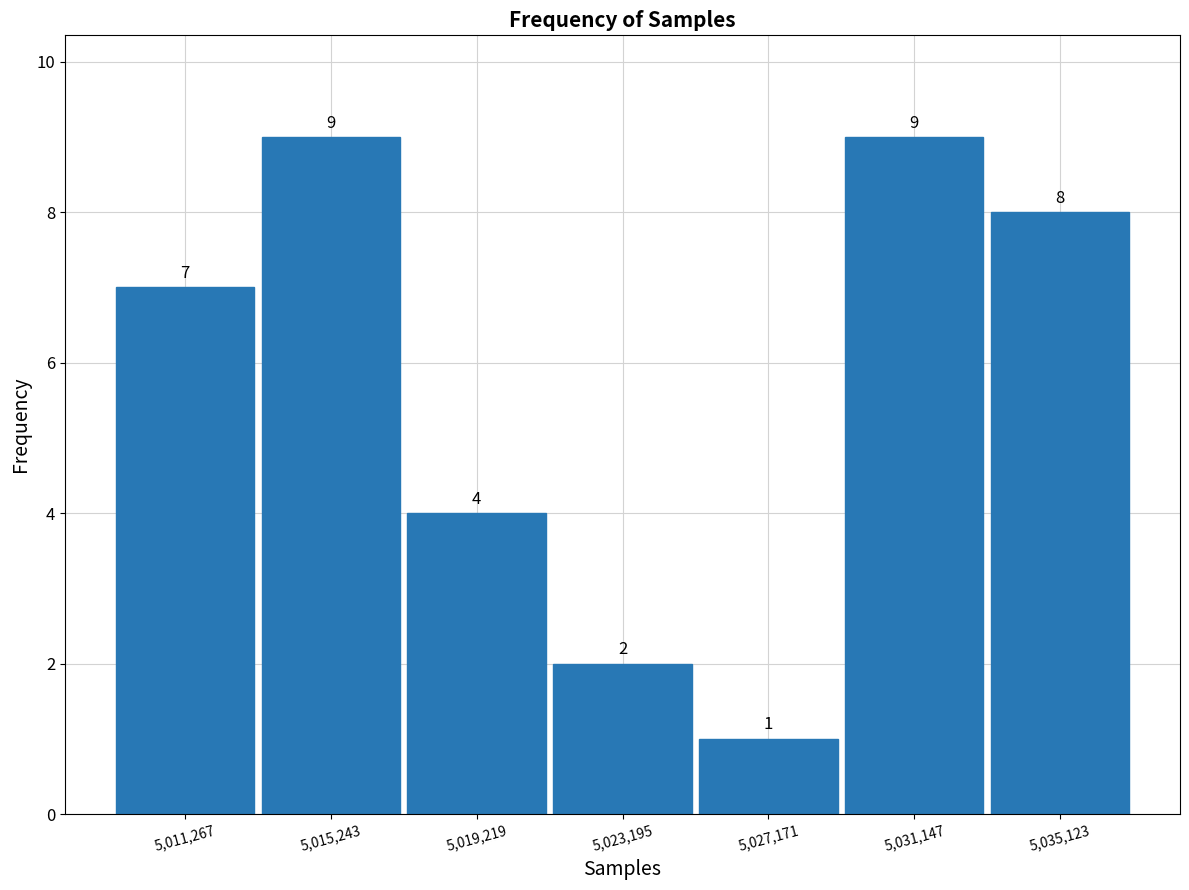

How tall is the bar that spans 5033000 to 5037000 on the x-axis? The bar edges are not printed on the chart, so give them approximately, as read against the axis.

8